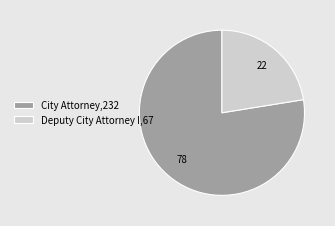

Count the number of slices in the pie.

2